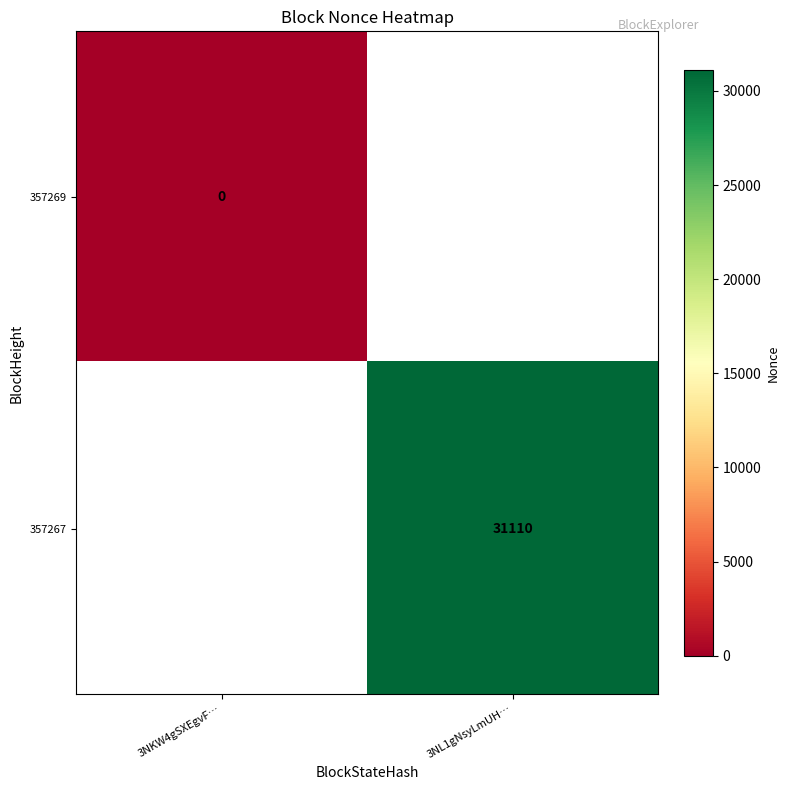

What is the spread (max minus min) of values at 3NKW4gSXEgvF…?

1